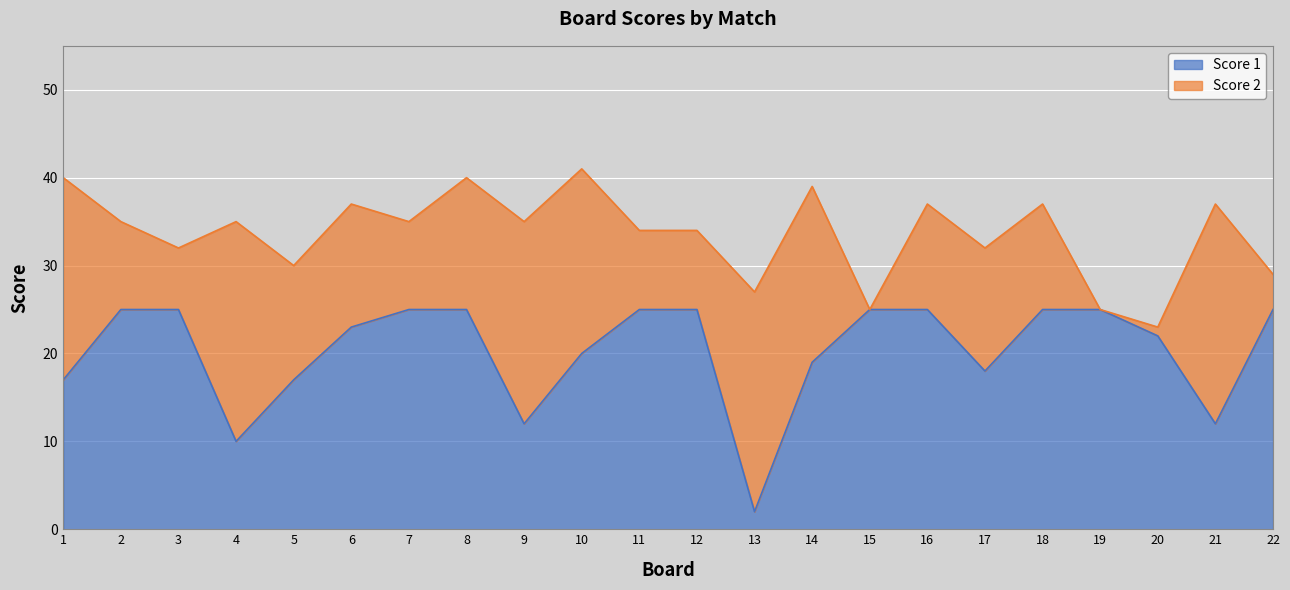

What is the ratio of the value at 8 to the value at 10?

1.2